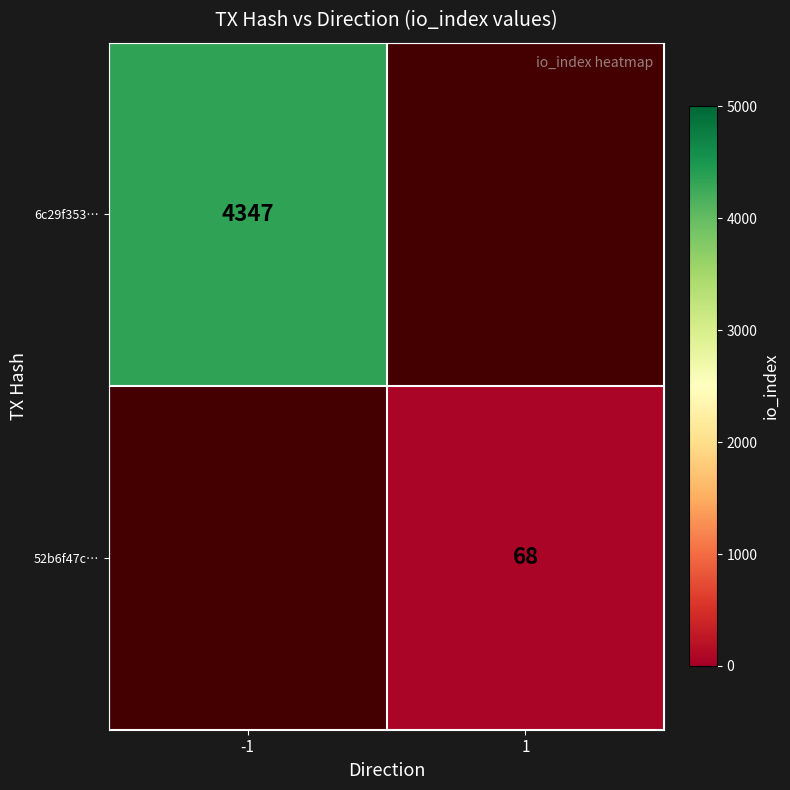

The value of 52b6f47c… at 1 is 68. True or false?

True